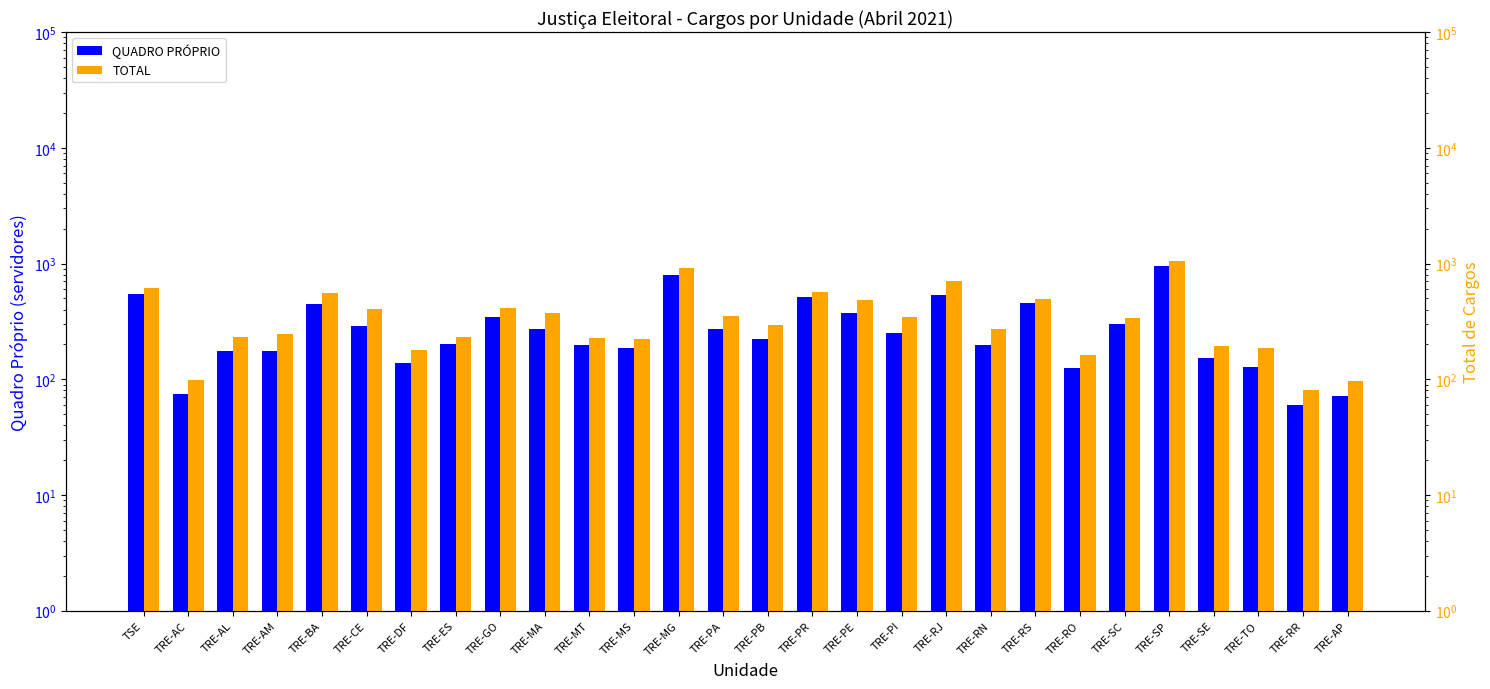

Rank the series by their average value, from lowest to highest.

QUADRO PRÓPRIO, TOTAL